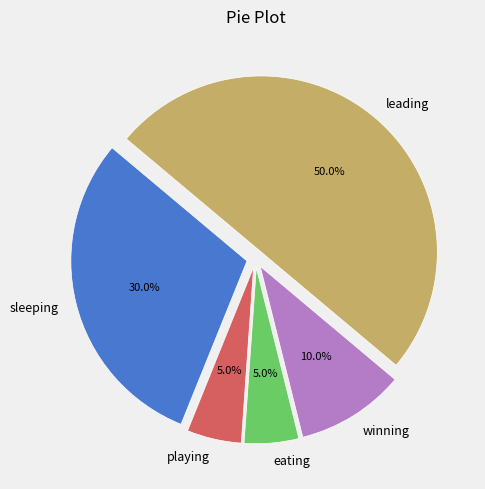

Combined, what portion of the pie is sleeping and winning?

40.0%